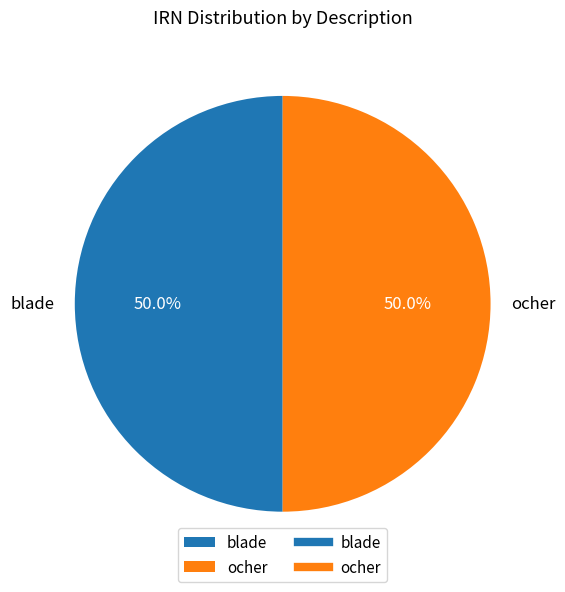

True or false: ocher accounts for 50% of the total.

True